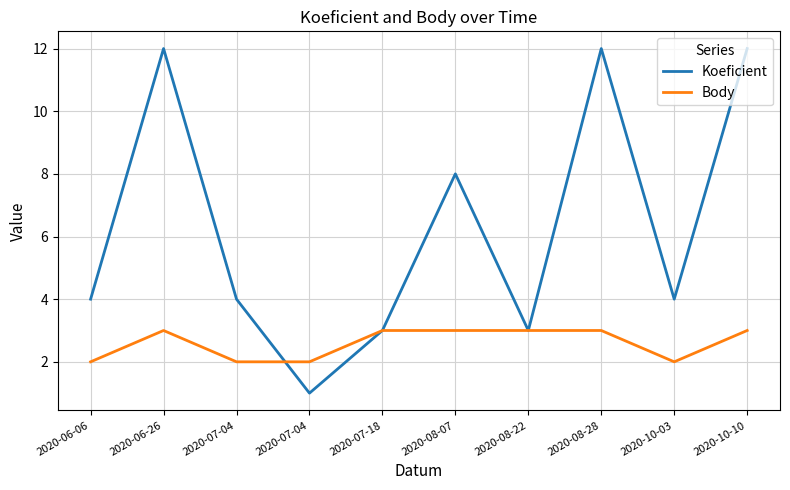

At which category is the sum across all series the highest?

2020-06-26